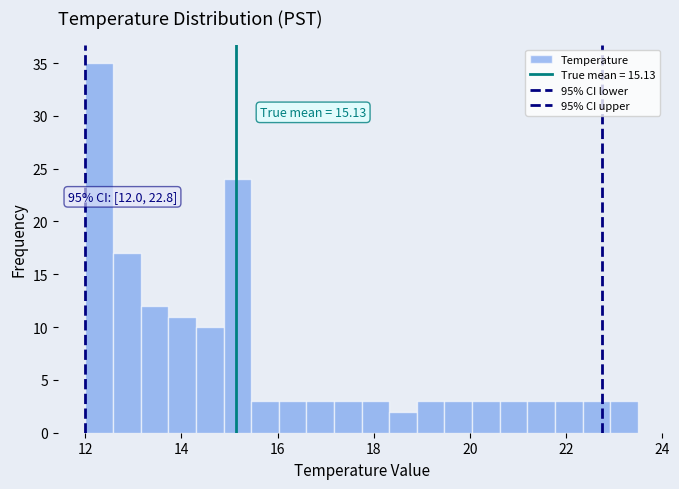

Around what value on the x-axis is the tallest bar? Give the approximate position of its centre, as read against the axis.

12.2